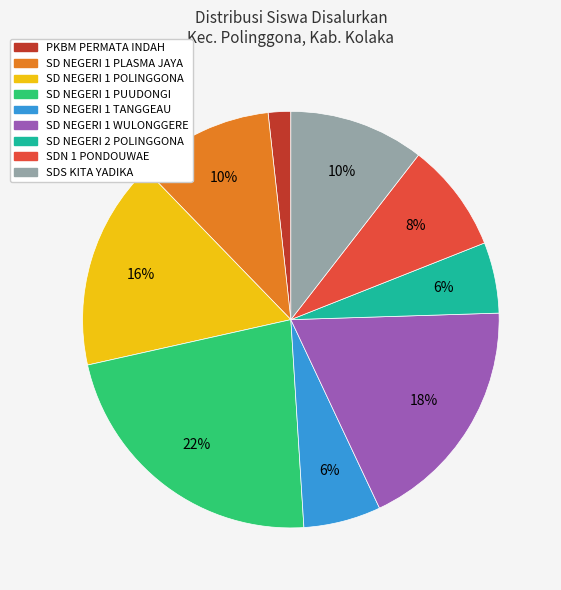

Which category has the smallest portion of the pie?

PKBM PERMATA INDAH